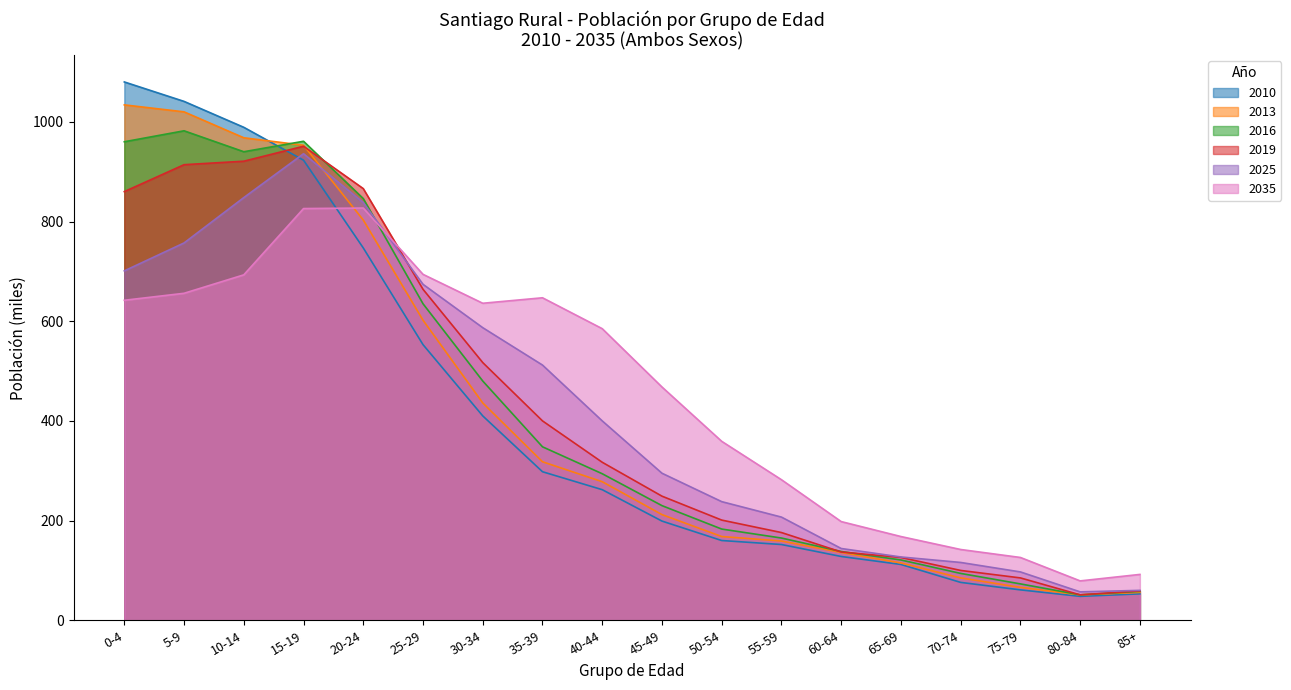

What position from the right is 45-49?

9